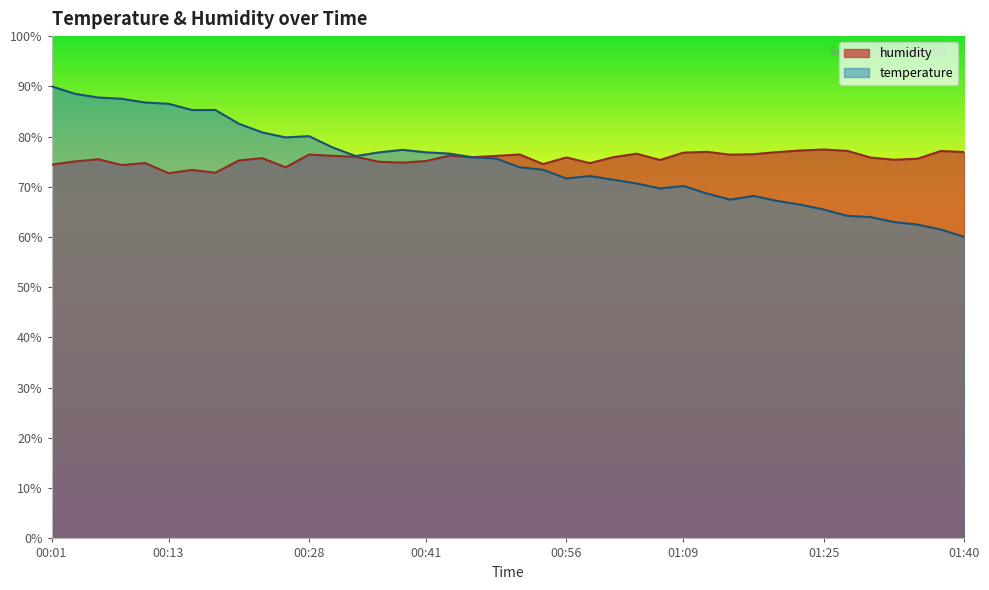

At which category is the sum across all series the highest?

00:01